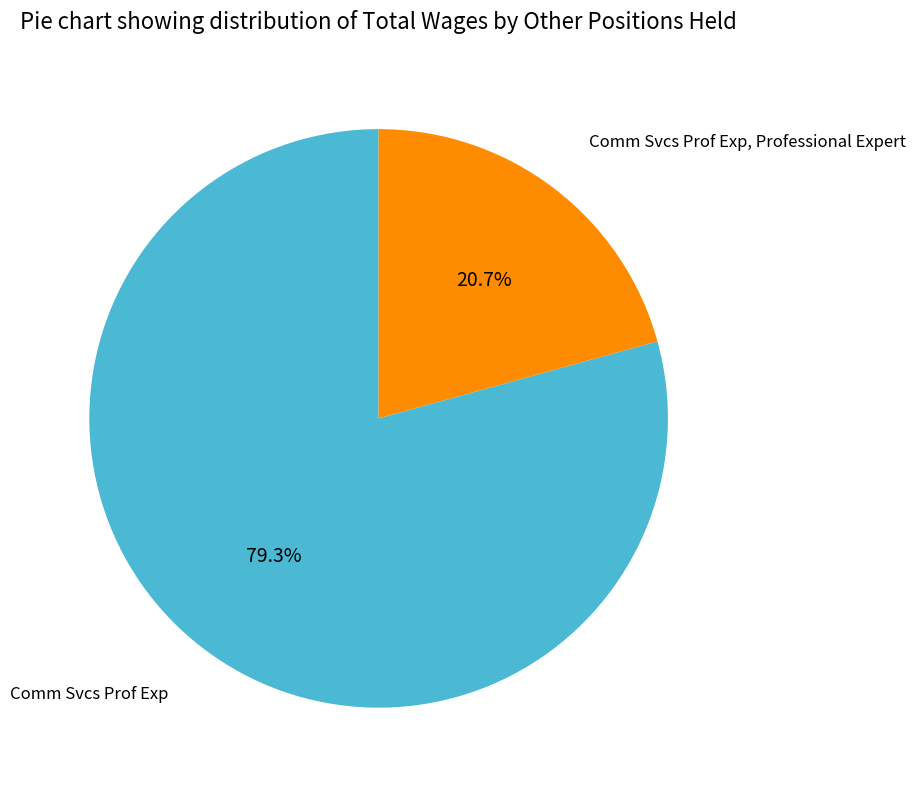

Is there a majority slice in this chart?

Yes